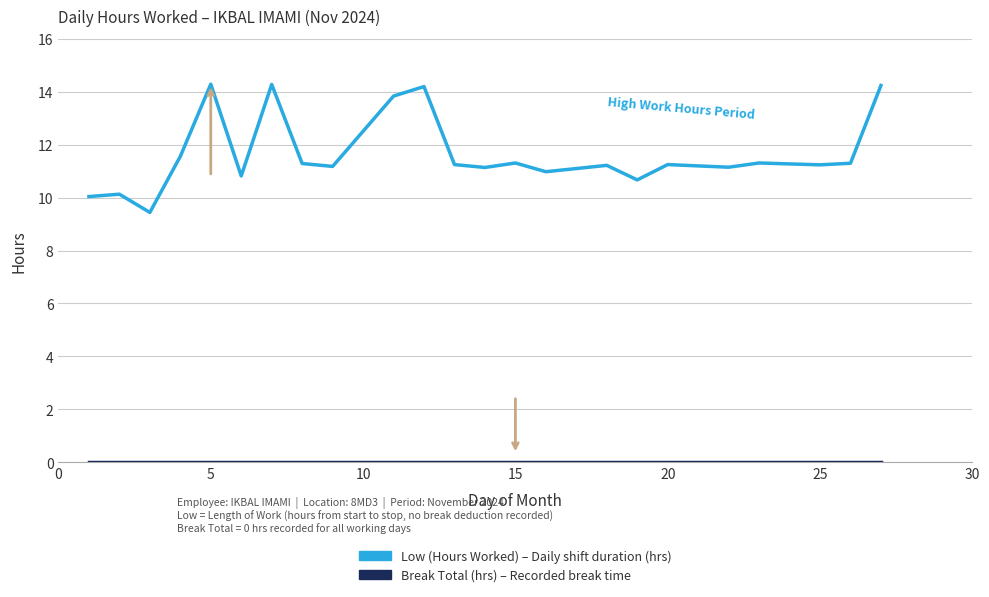

What is the greatest value displayed?

14.3